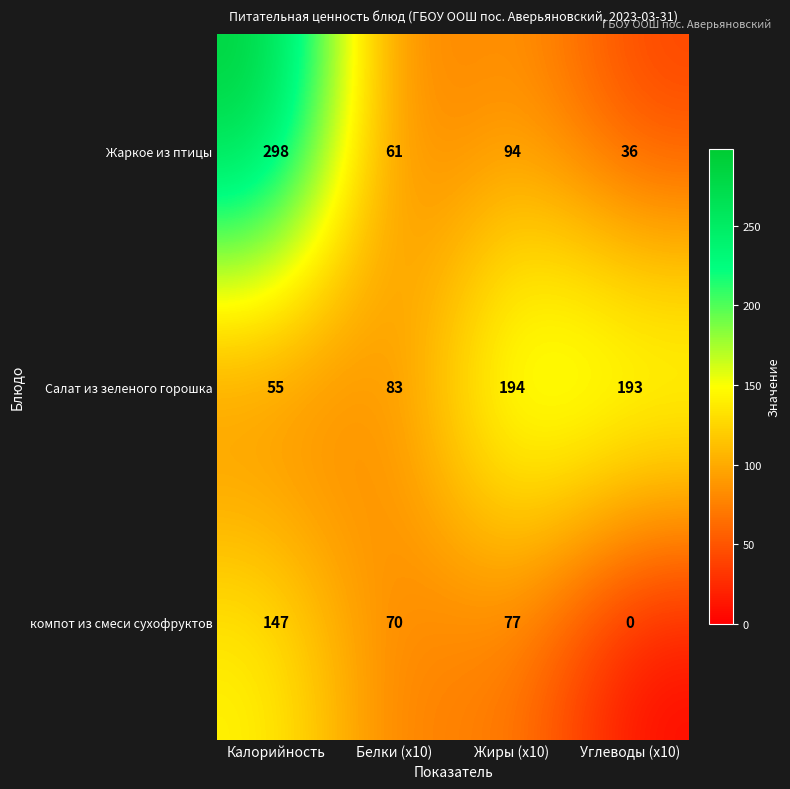

Which series changed the most between Калорийность and Жиры (x10)?

Жаркое из птицы